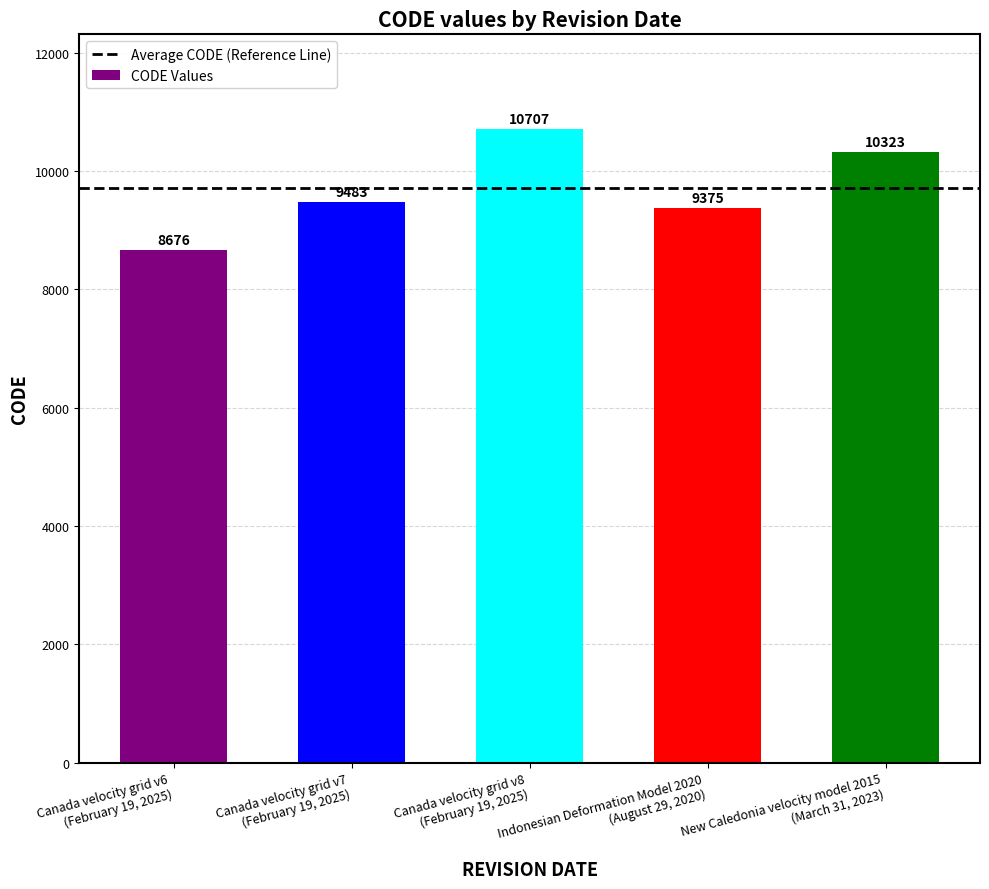

What is the value of the 2nd bar from the left?

9483